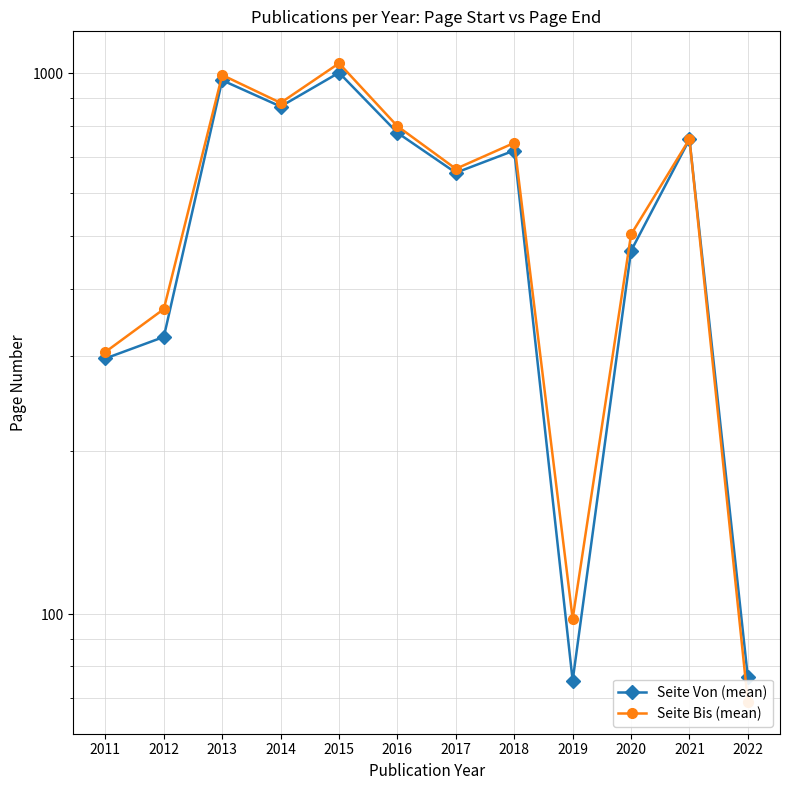

Which series ends up on top after the final intersection of Seite Von (mean) and Seite Bis (mean)?

Seite Von (mean)